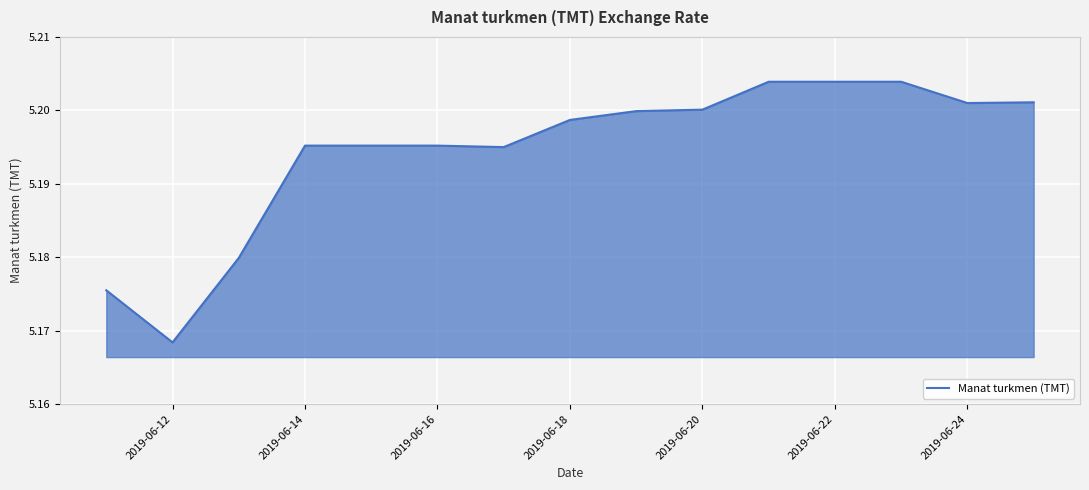

What is the sum of all values?

77.9